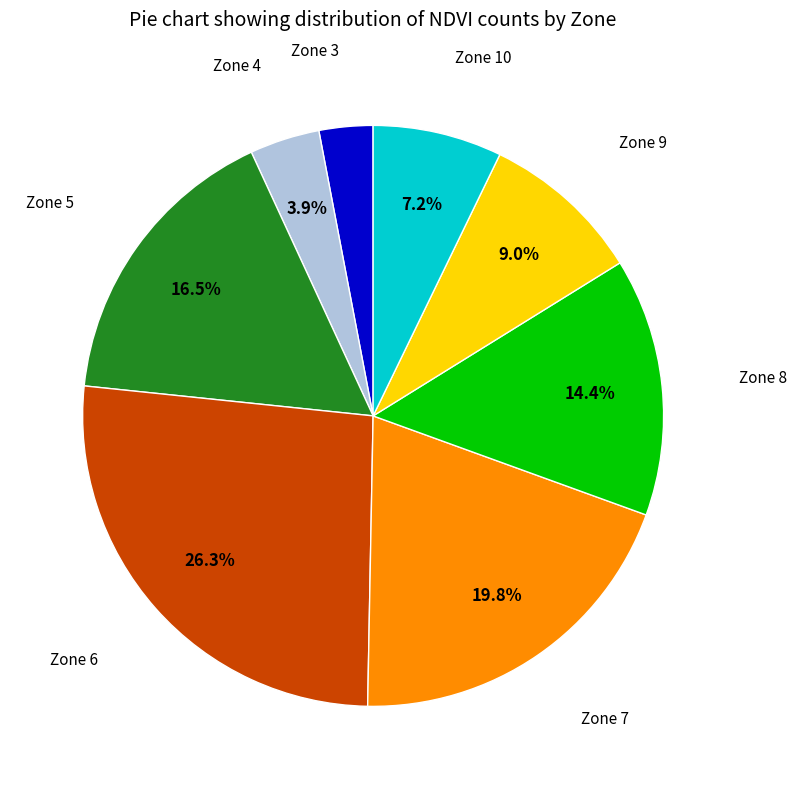

Is there a majority slice in this chart?

No